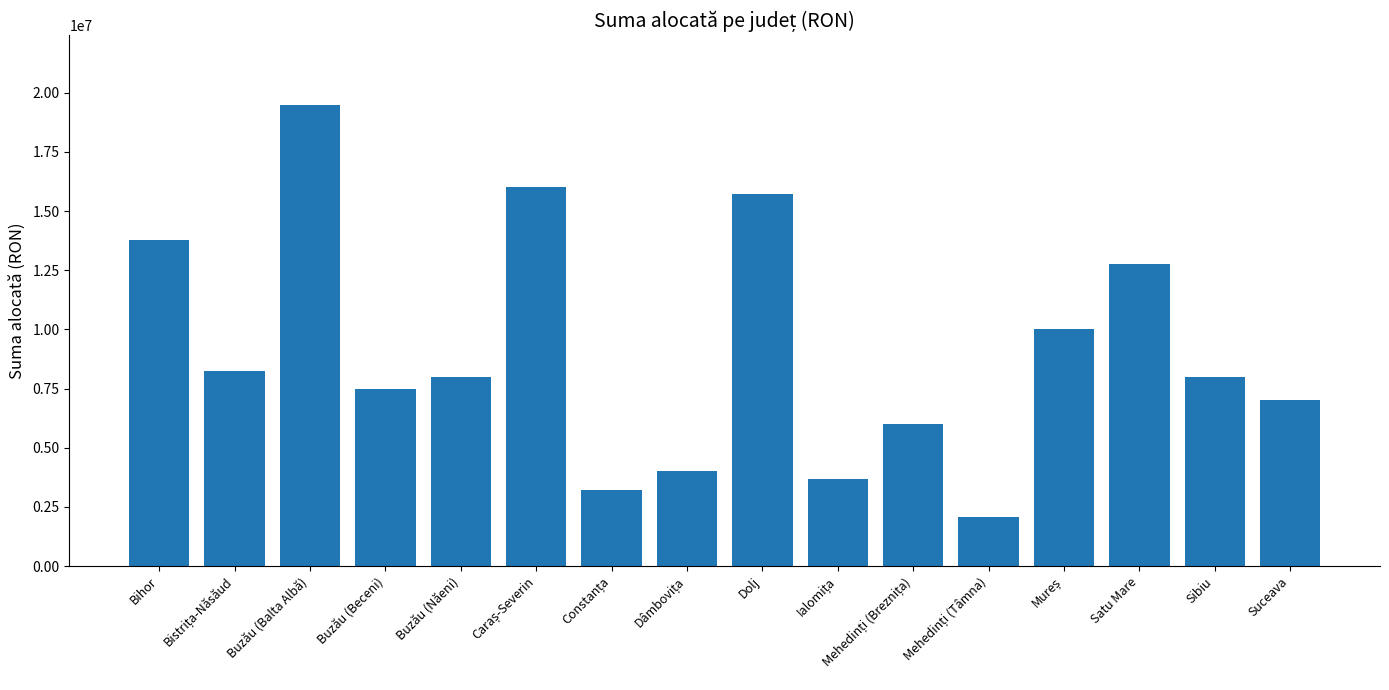

Reading left to right, extract all data points from this chart.

13779972.2	8250000.0	19500000.0	7489584.8	8000000.0	16000000.0	3221077.8	4000000.0	15735374.0	3684086.6	6000000.0	2066075.0	10000000.0	12750000.0	8000000.0	7000000.0